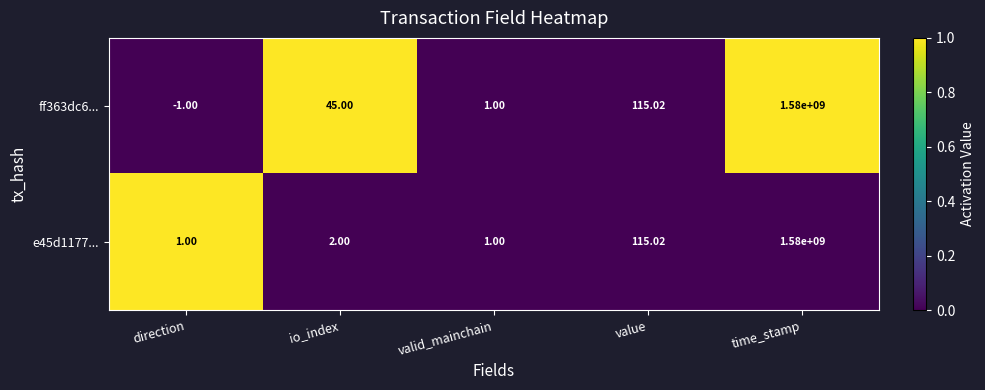

Is the value of e45d1177... at io_index greater than the value of ff363dc6... at value?

No